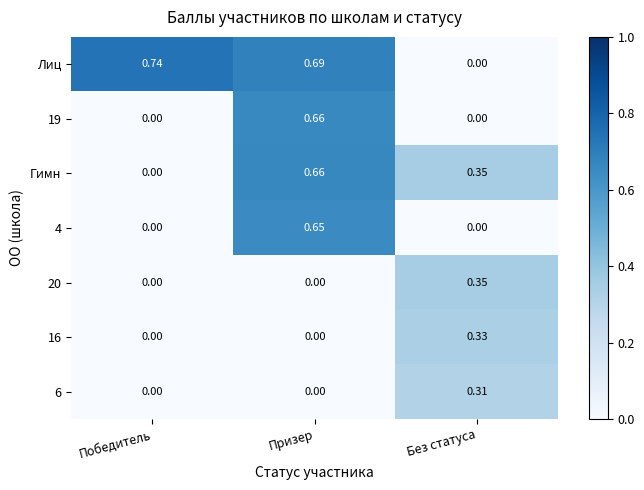

Is the value of 16 at Без статуса greater than the value of 20 at Без статуса?

No